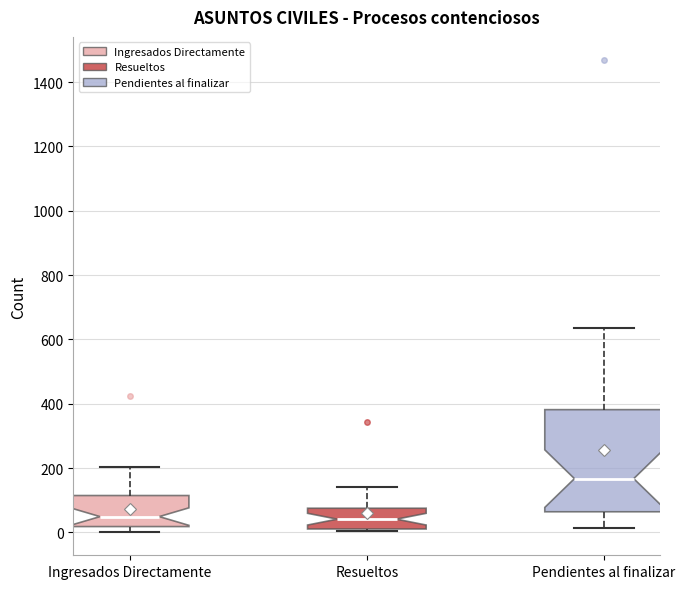

Reading left to right, transcribe this box plot: for each box, give where its median line is, the range the box spans, and where its two whiskers end, as read against the y-axis. The values are not printed on the chart, so give them approximately, as read against the axis.

Ingresados Directamente: median 40, box 20 to 120, whiskers 0 to 200
Resueltos: median 40, box 20 to 80, whiskers 0 to 140
Pendientes al finalizar: median 160, box 60 to 380, whiskers 20 to 640